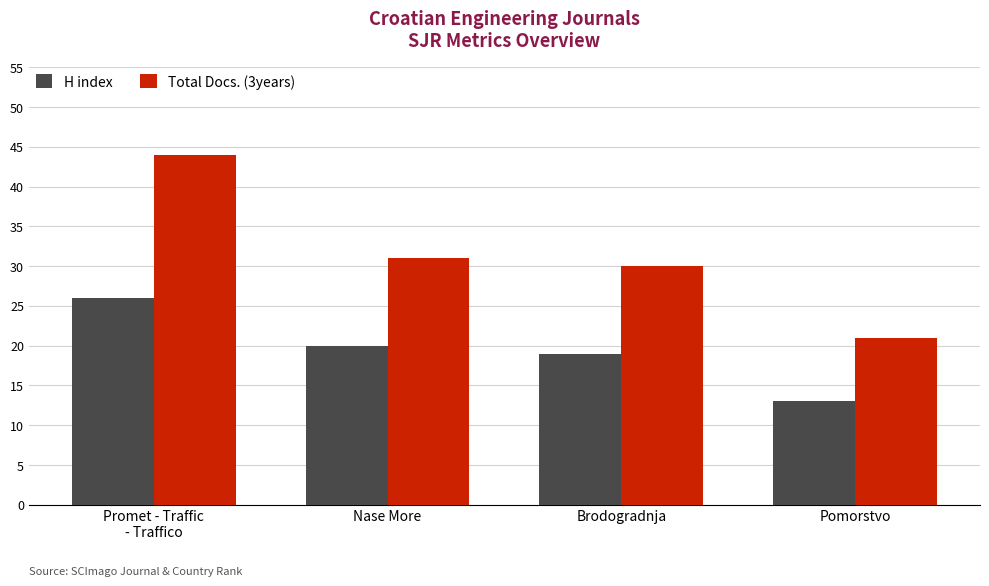

Is it true that H index equals 19 at Brodogradnja?

True